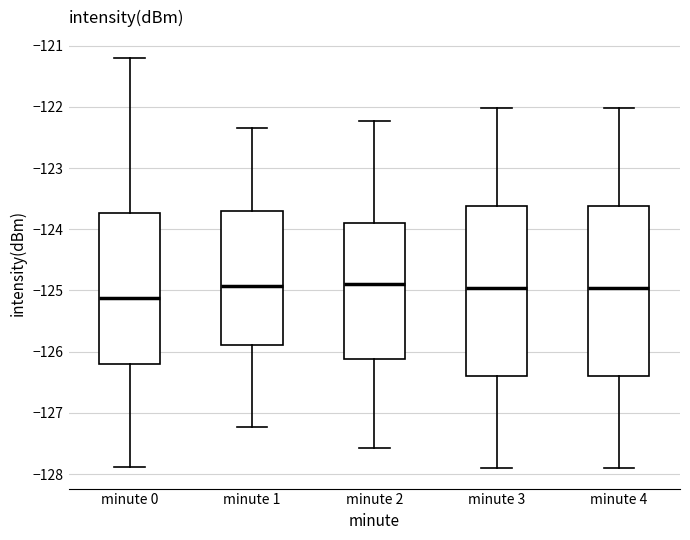

Reading left to right, read every box against the y-axis: the position of its median line, the range the box covers, and the ends of its whiskers. The values are not printed on the chart, so give them approximately, as read against the axis.

minute 0: median -125.1, box -126.2 to -123.7, whiskers -127.9 to -121.2
minute 1: median -124.9, box -125.9 to -123.7, whiskers -127.2 to -122.3
minute 2: median -124.9, box -126.1 to -123.9, whiskers -127.6 to -122.2
minute 3: median -125.0, box -126.4 to -123.6, whiskers -127.9 to -122.0
minute 4: median -125.0, box -126.4 to -123.6, whiskers -127.9 to -122.0